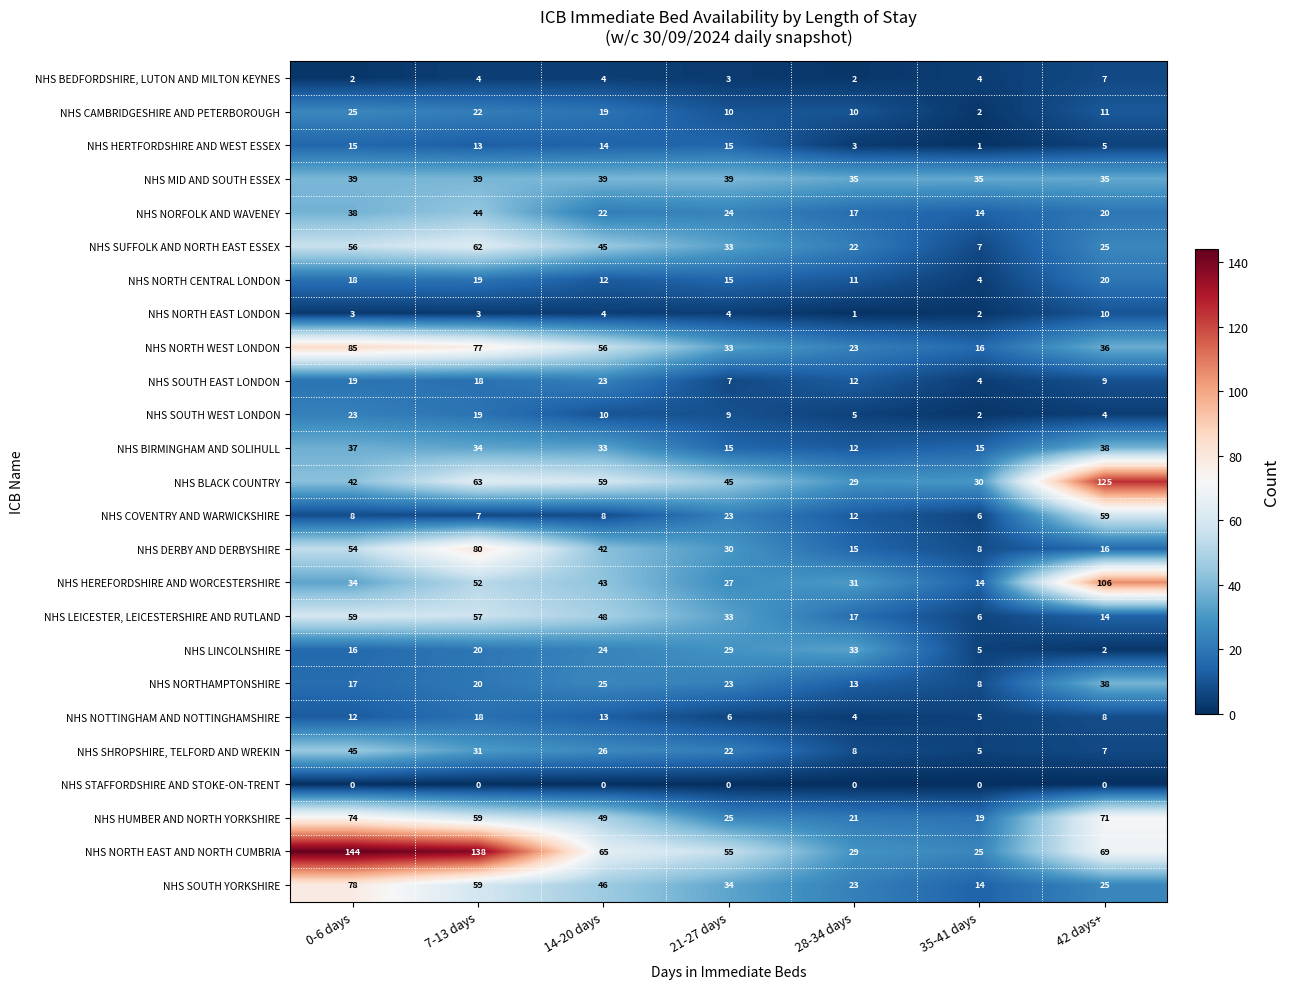

Which series changed the most between 28-34 days and 42 days+?

NHS BLACK COUNTRY